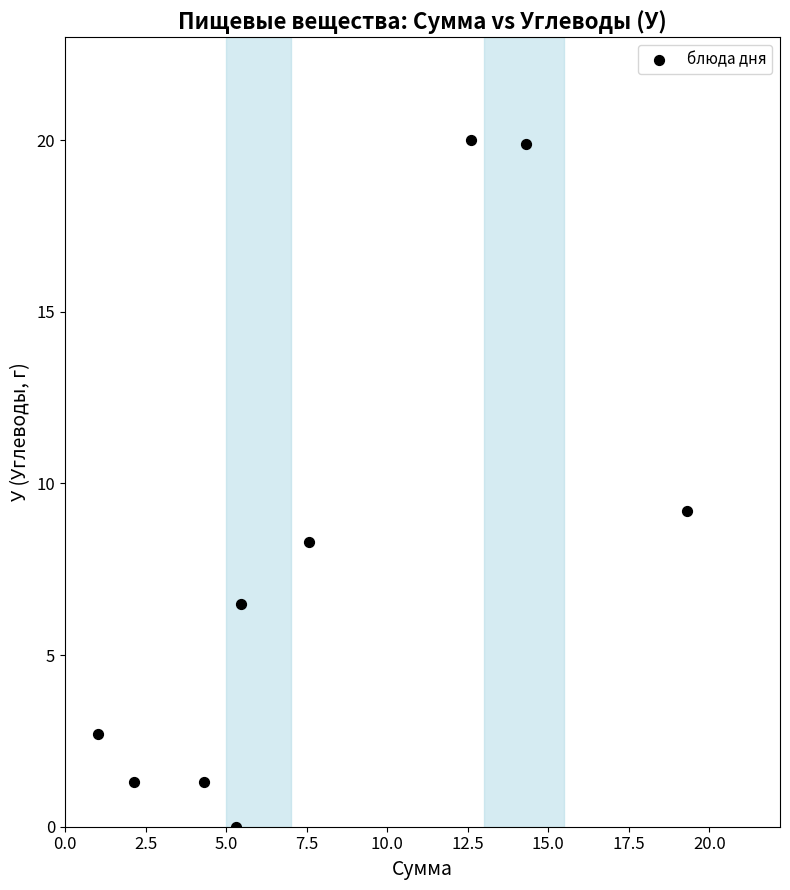

What is the average X value?

8.0